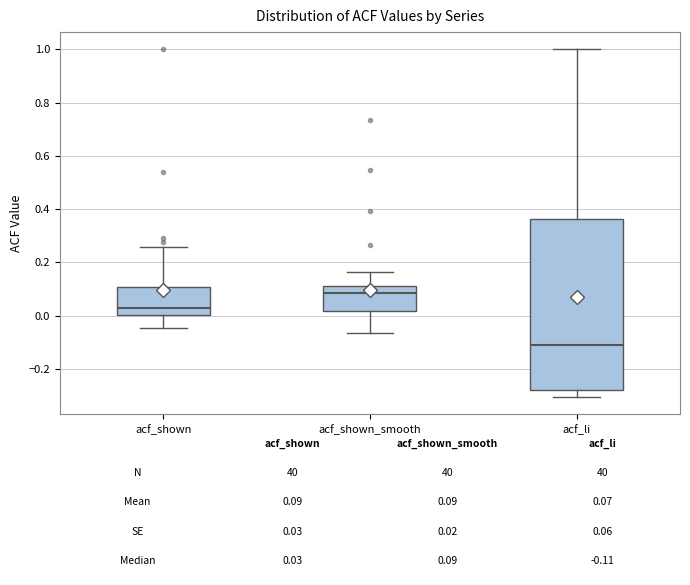

Which box's median line is the lowest?

acf_li